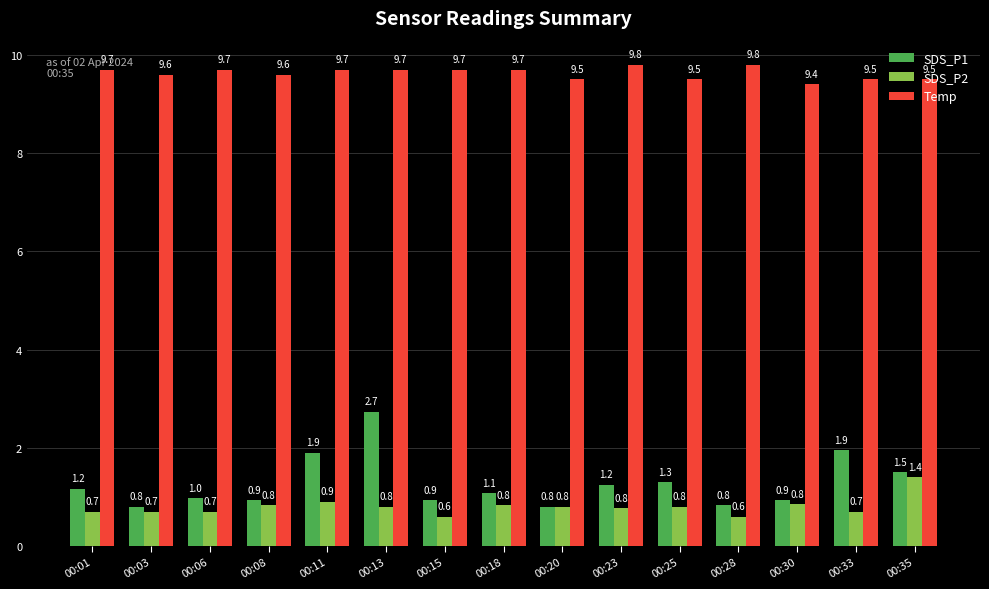

True or false: Temp has a value of 9.6 at 00:08.

True